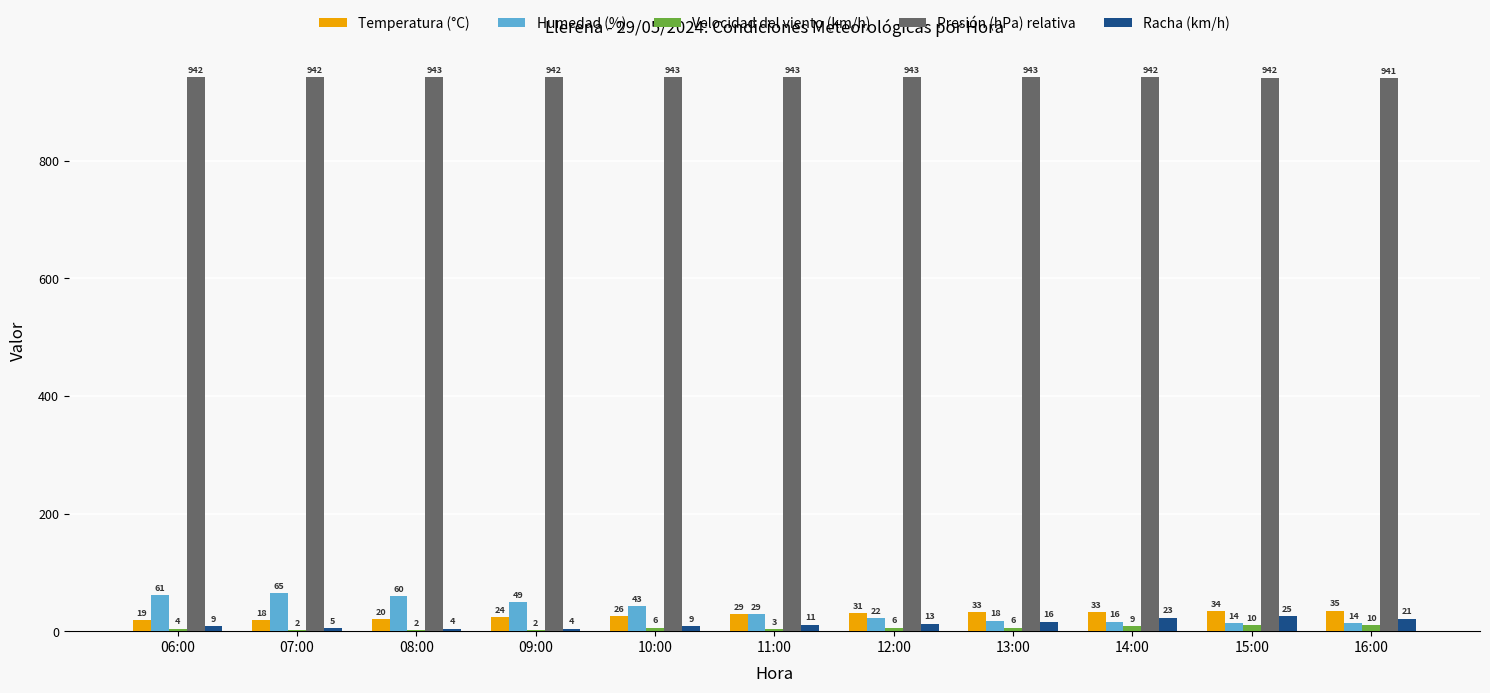

Is it true that Presión (hPa) relativa equals 1296.6 at 15:00?

False